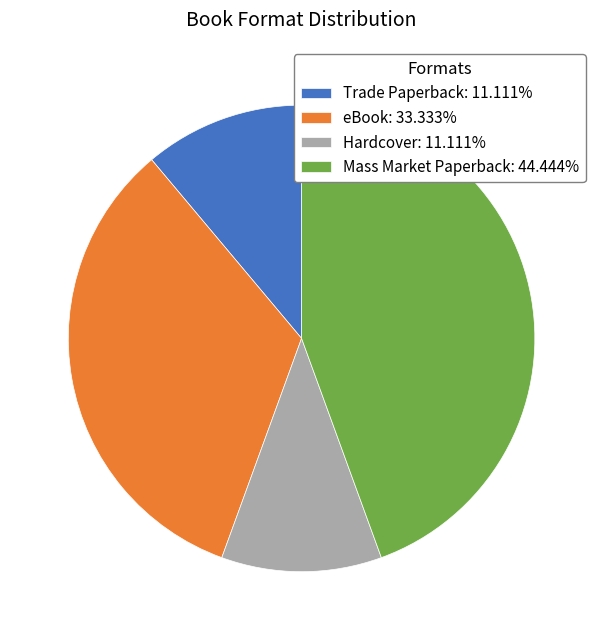

What is the largest slice in the pie chart?

Mass Market Paperback